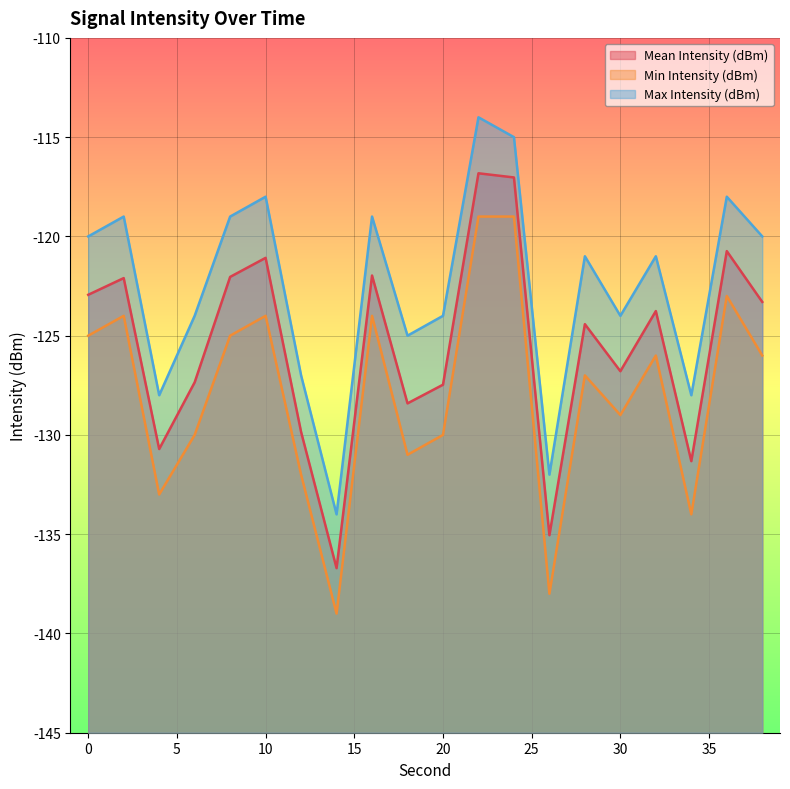

True or false: Min Intensity (dBm) and Max Intensity (dBm) intersect in this chart.

False